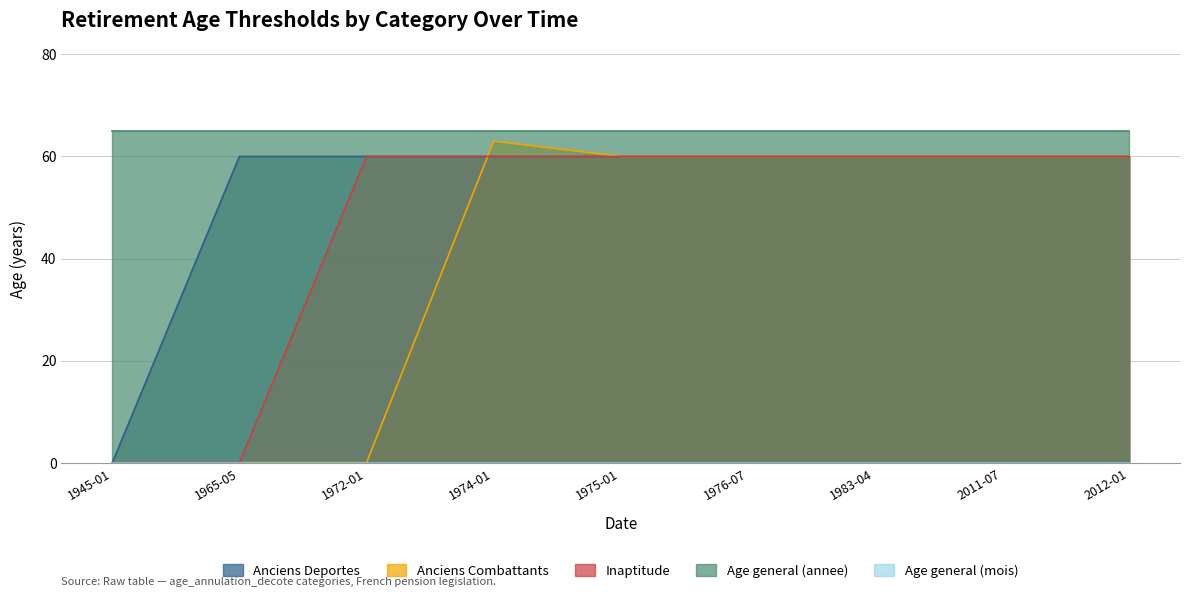

What is the difference between the maximum and minimum values in the Anciens Deportes series?

60